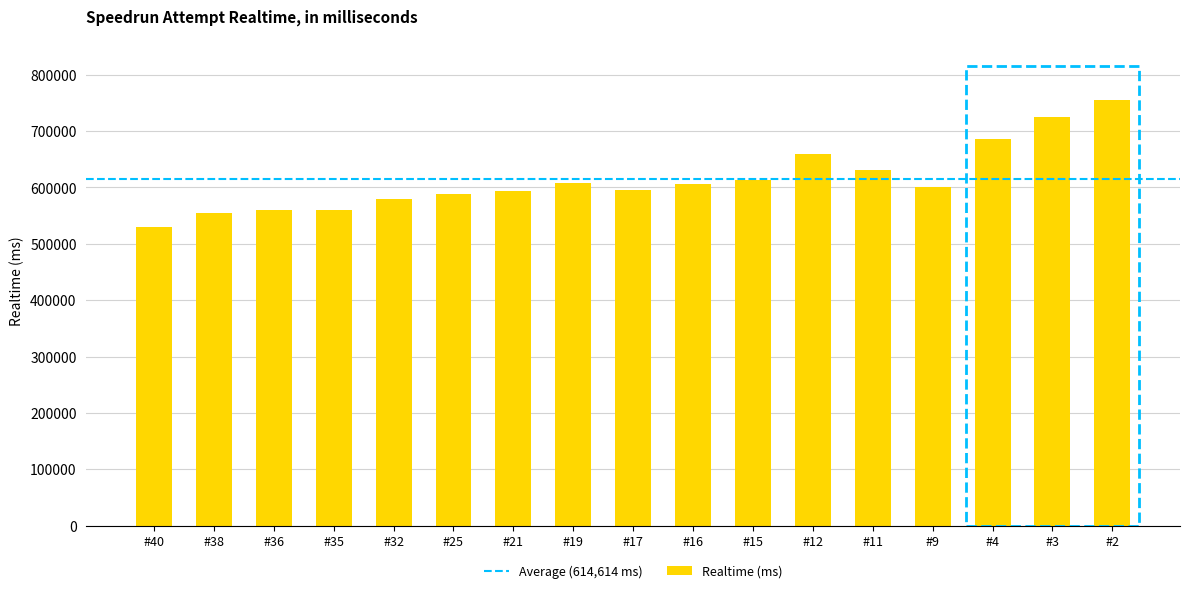

The value at #3 is 999935. True or false?

False